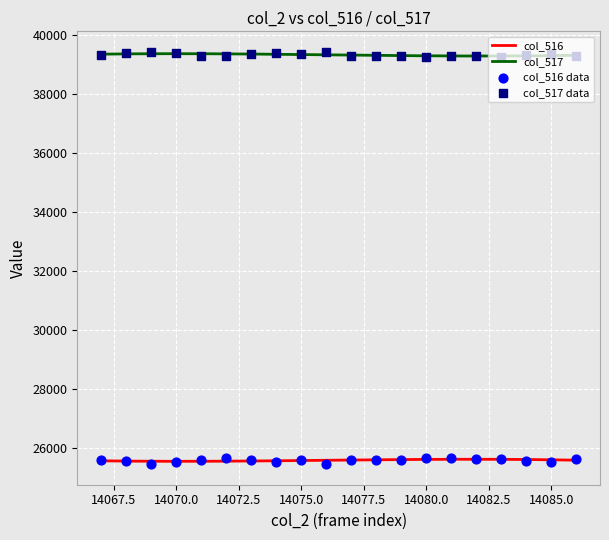

Which series has the largest total across all categories?

col_517